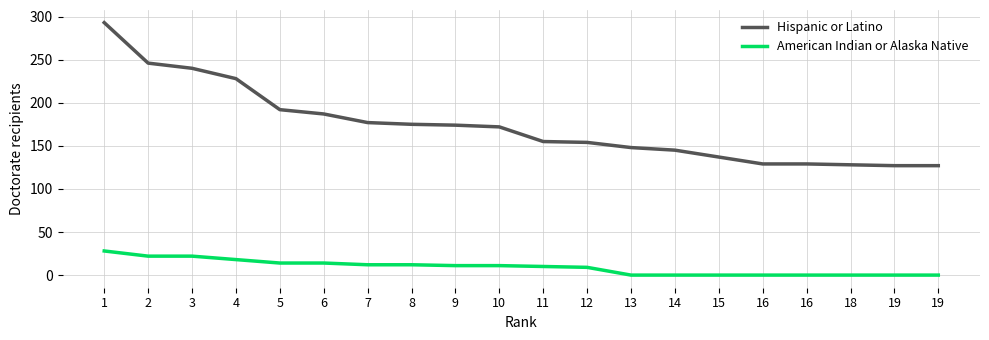

What is the difference between the second highest and second lowest values in the American Indian or Alaska Native series?

22